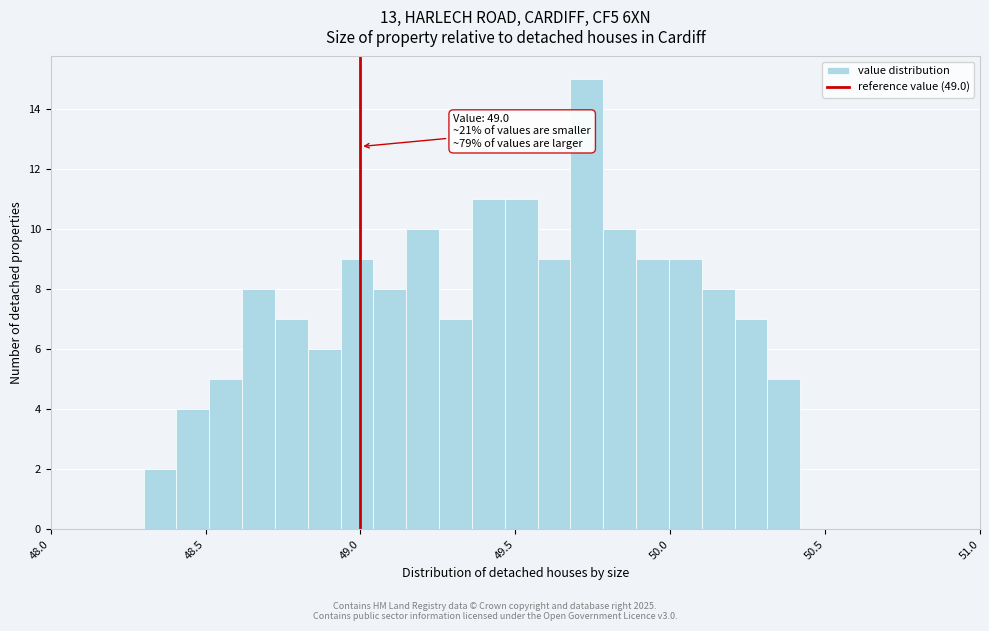

Around what value on the x-axis is the tallest bar? Give the approximate position of its centre, as read against the axis.

49.75